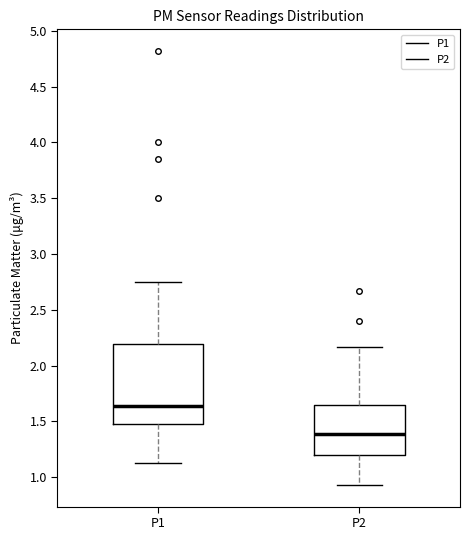

Reading left to right, transcribe this box plot: for each box, give where its median line is, the range the box spans, and where its two whiskers end, as read against the y-axis. The values are not printed on the chart, so give them approximately, as read against the axis.

P1: median 1.65, box 1.45 to 2.20, whiskers 1.15 to 2.75
P2: median 1.40, box 1.20 to 1.65, whiskers 0.95 to 2.15